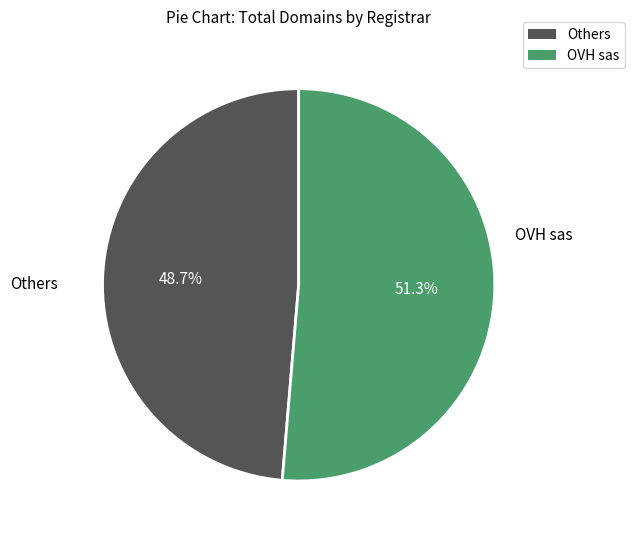

Is there any slice that represents more than half of the pie?

Yes